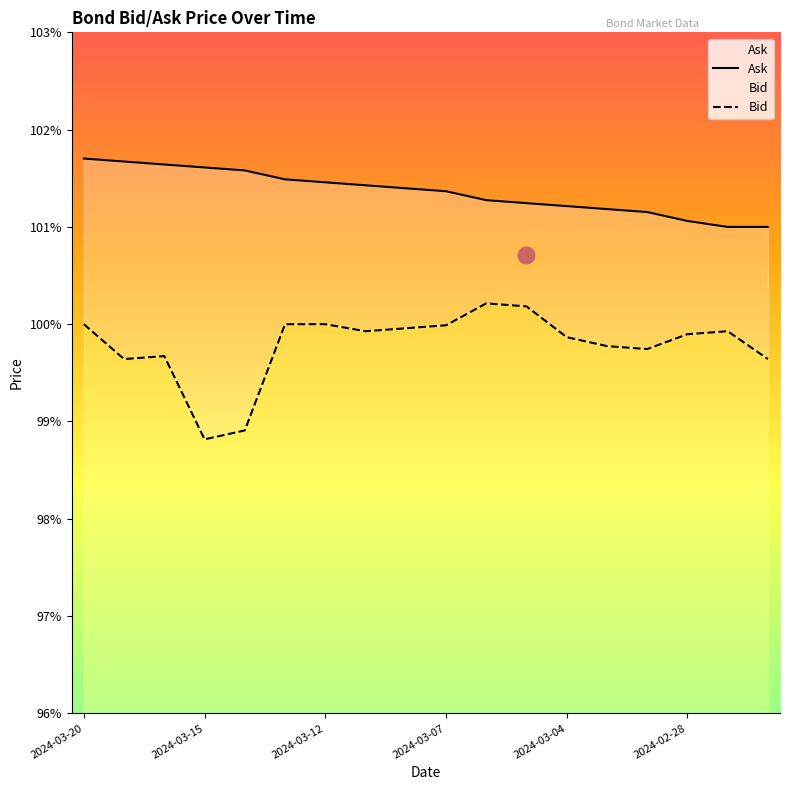

True or false: Bid and Ask cross at least once.

False